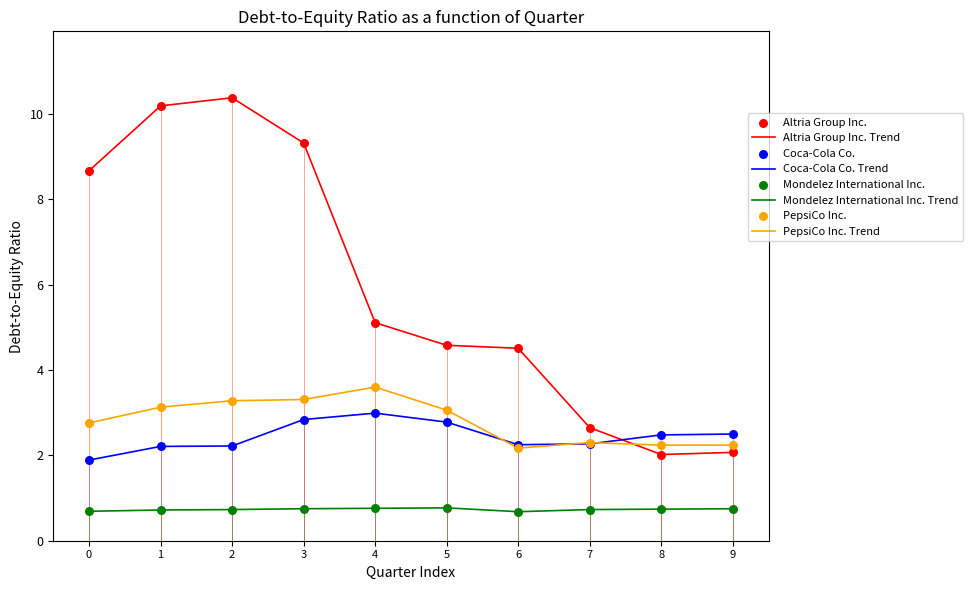

Which series has the largest range (max minus min)?

Altria Group Inc. Trend